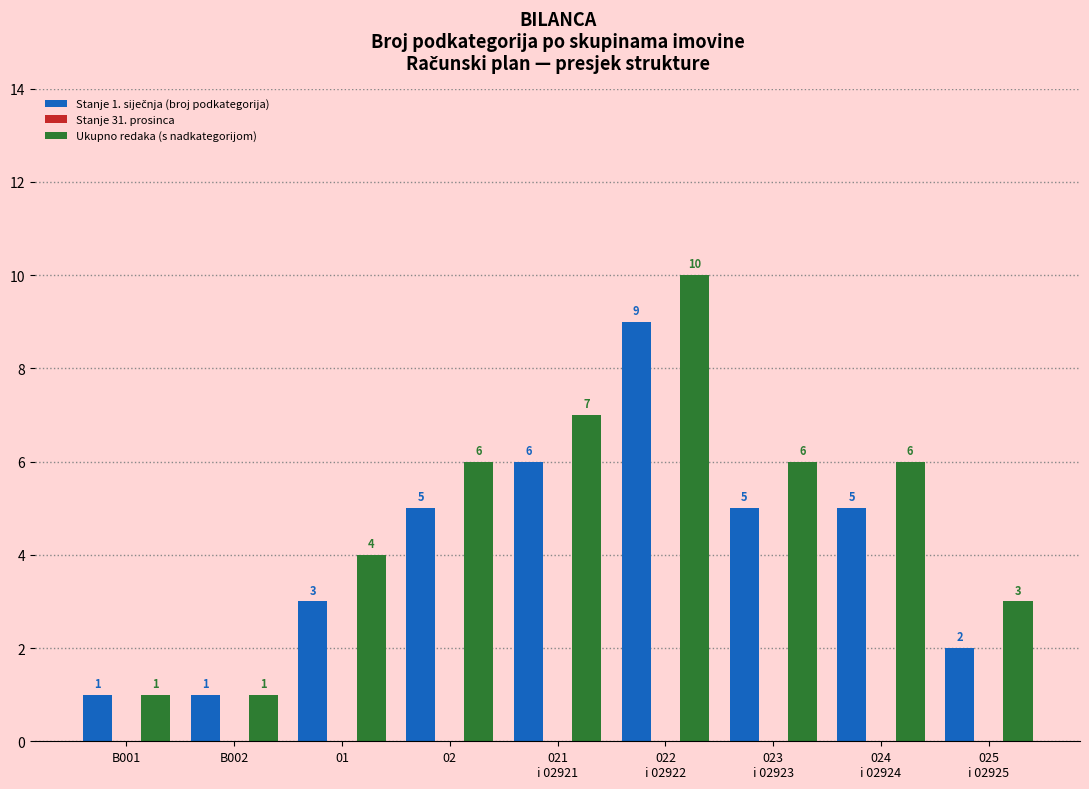

How many Ukupno redaka (s nadkategorijom) values are between 3 and 6?

5